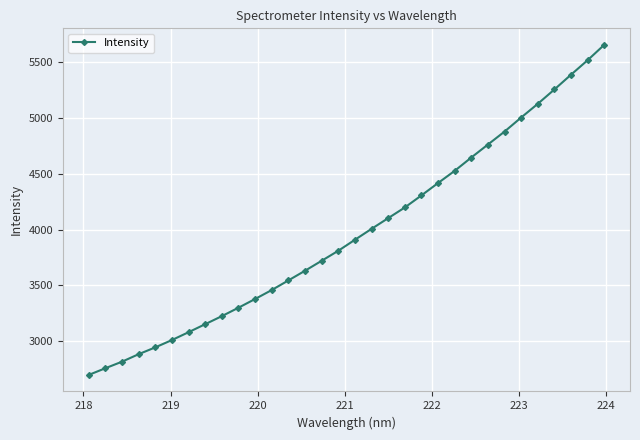

What is the value of the 25th point from the left?

4760.5